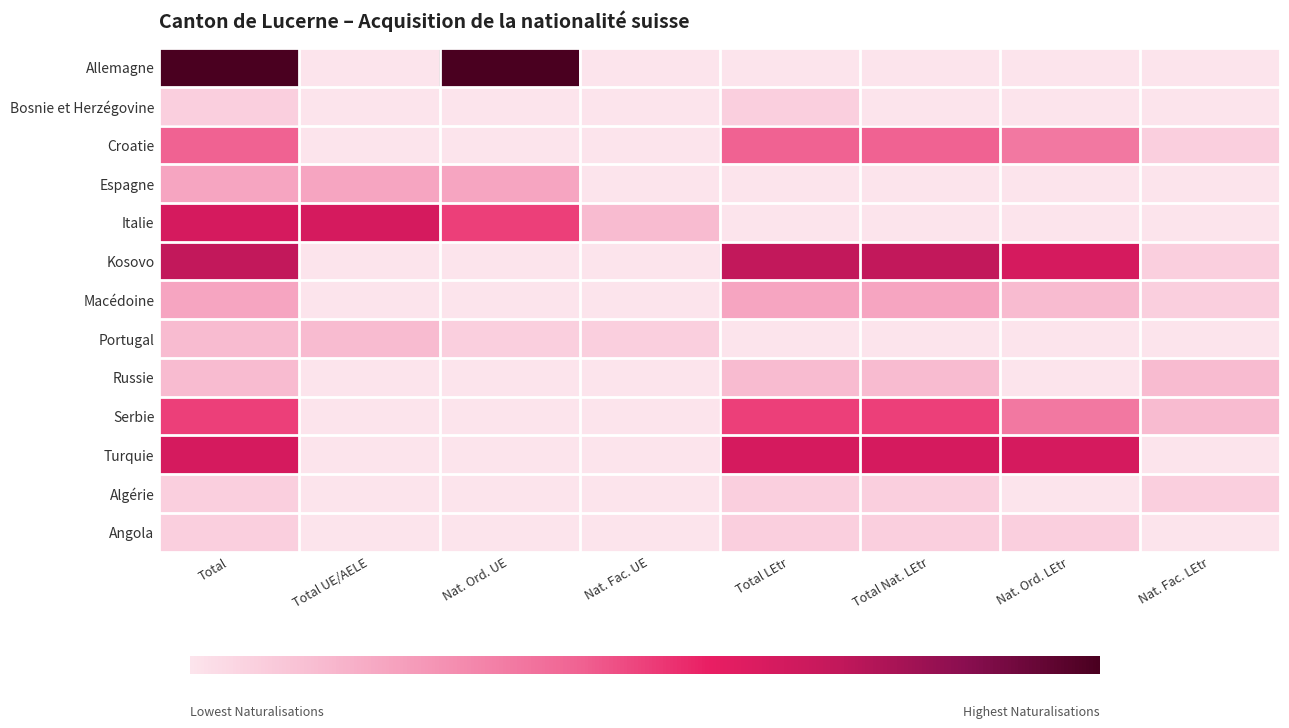

What is the difference between the highest and lowest values at Total Nat. LEtr?

10